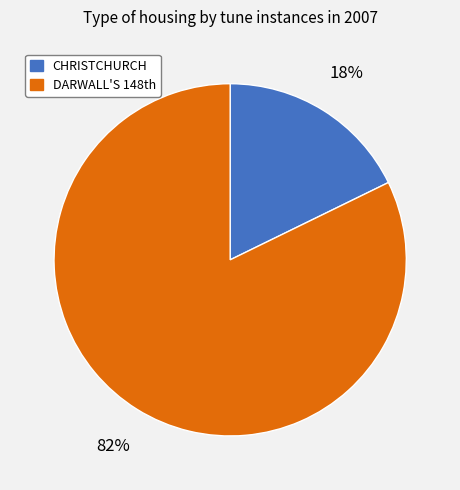

Is it true that CHRISTCHURCH is 32% of the pie?

False